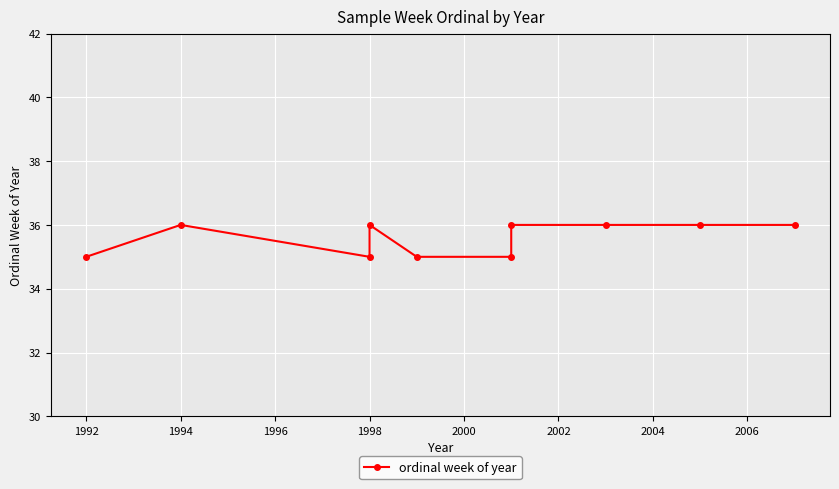

True or false: the data has more than 2 interior local peaks.

False